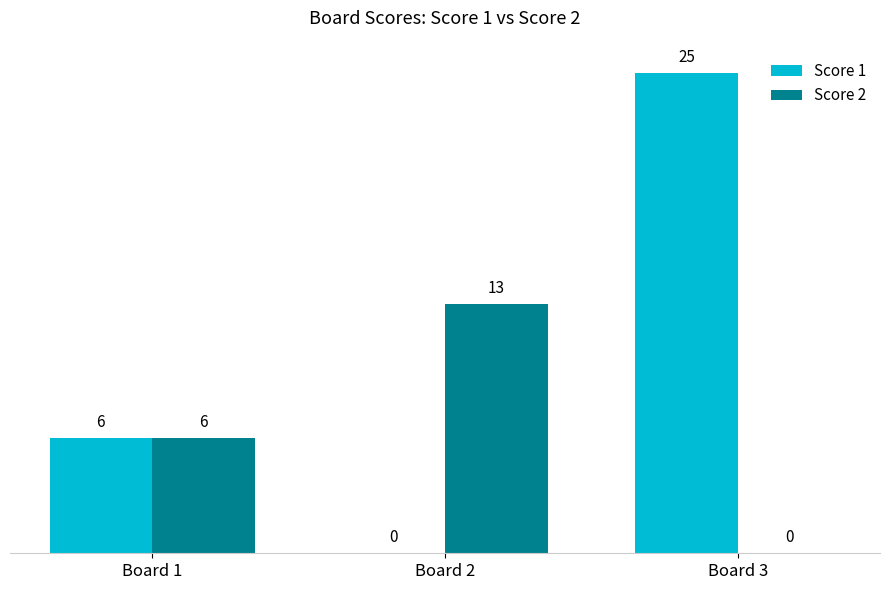

How many series are shown in this chart?

2